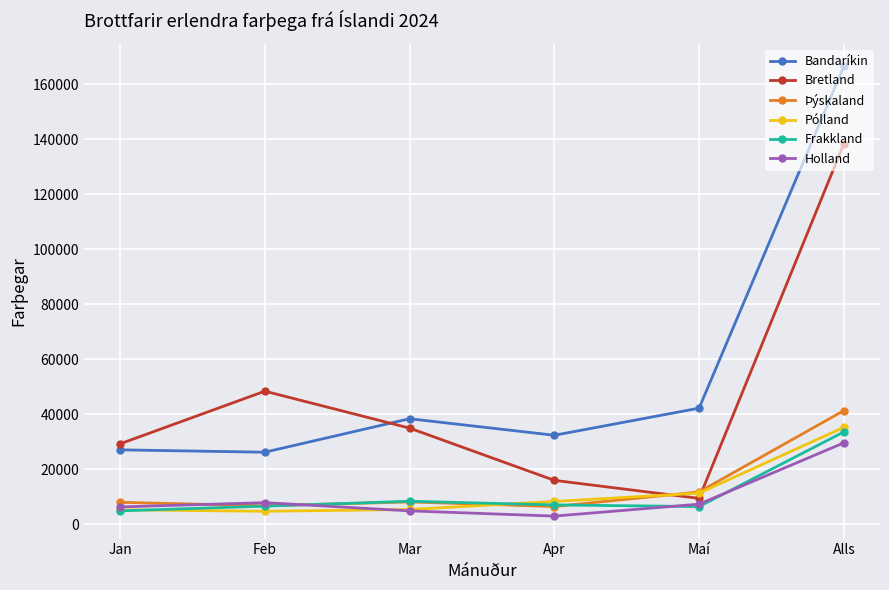

How many lines are shown in the chart?

6